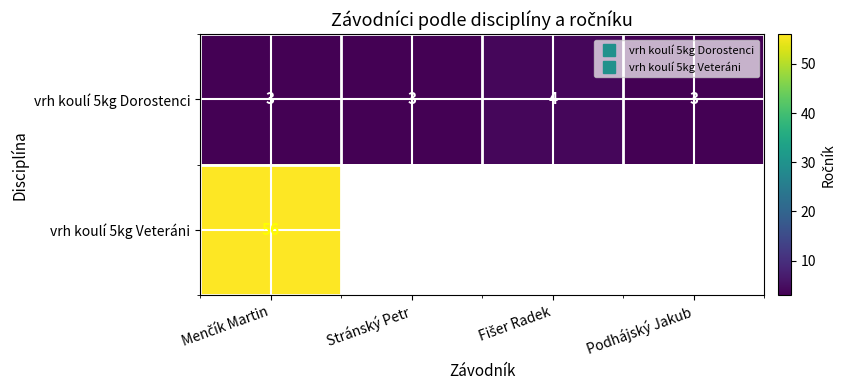

Between Fišer Radek and Stránský Petr, which is larger?

Fišer Radek